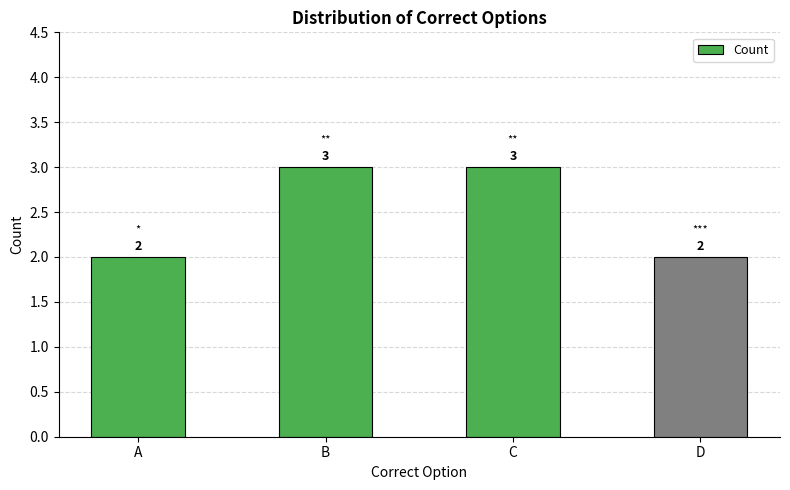

Between B and A, which is larger?

B